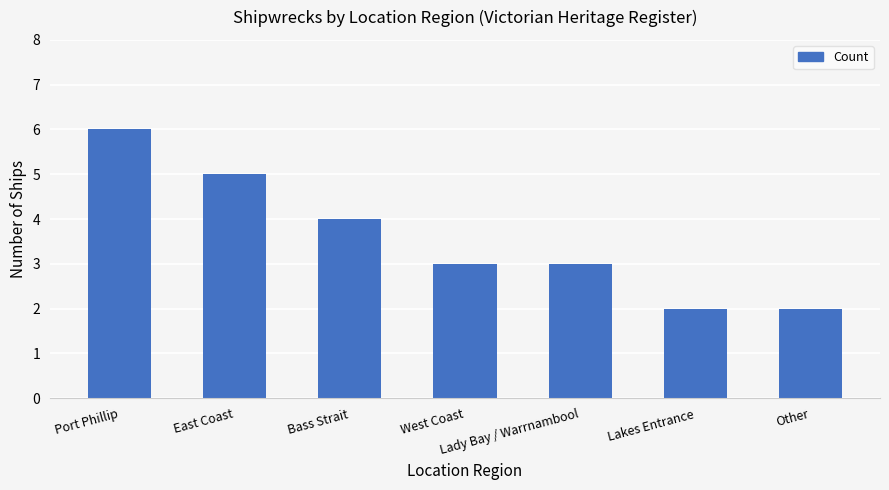

What is the difference between the values at East Coast and Lady Bay / Warrnambool?

2